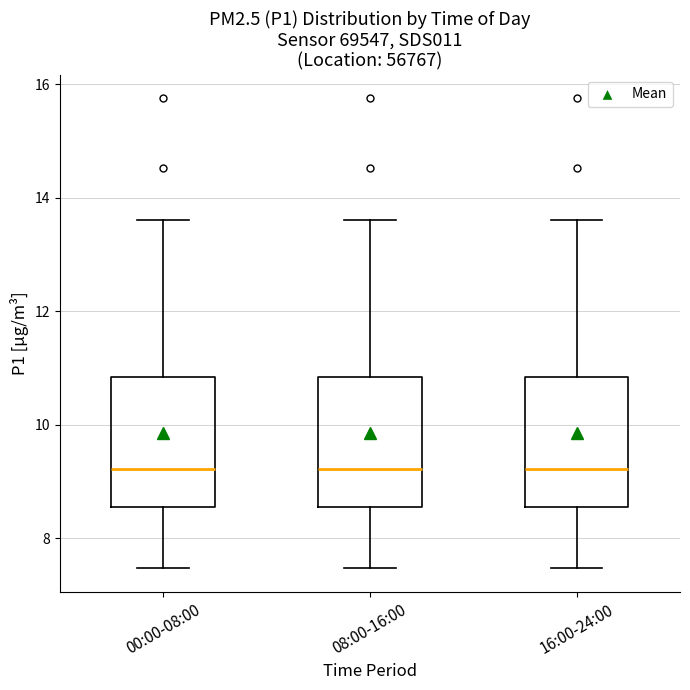

Reading left to right, transcribe this box plot: for each box, give where its median line is, the range the box spans, and where its two whiskers end, as read against the y-axis. The values are not printed on the chart, so give them approximately, as read against the axis.

00:00-08:00: median 9.2, box 8.6 to 10.8, whiskers 7.4 to 13.6
08:00-16:00: median 9.2, box 8.6 to 10.8, whiskers 7.4 to 13.6
16:00-24:00: median 9.2, box 8.6 to 10.8, whiskers 7.4 to 13.6